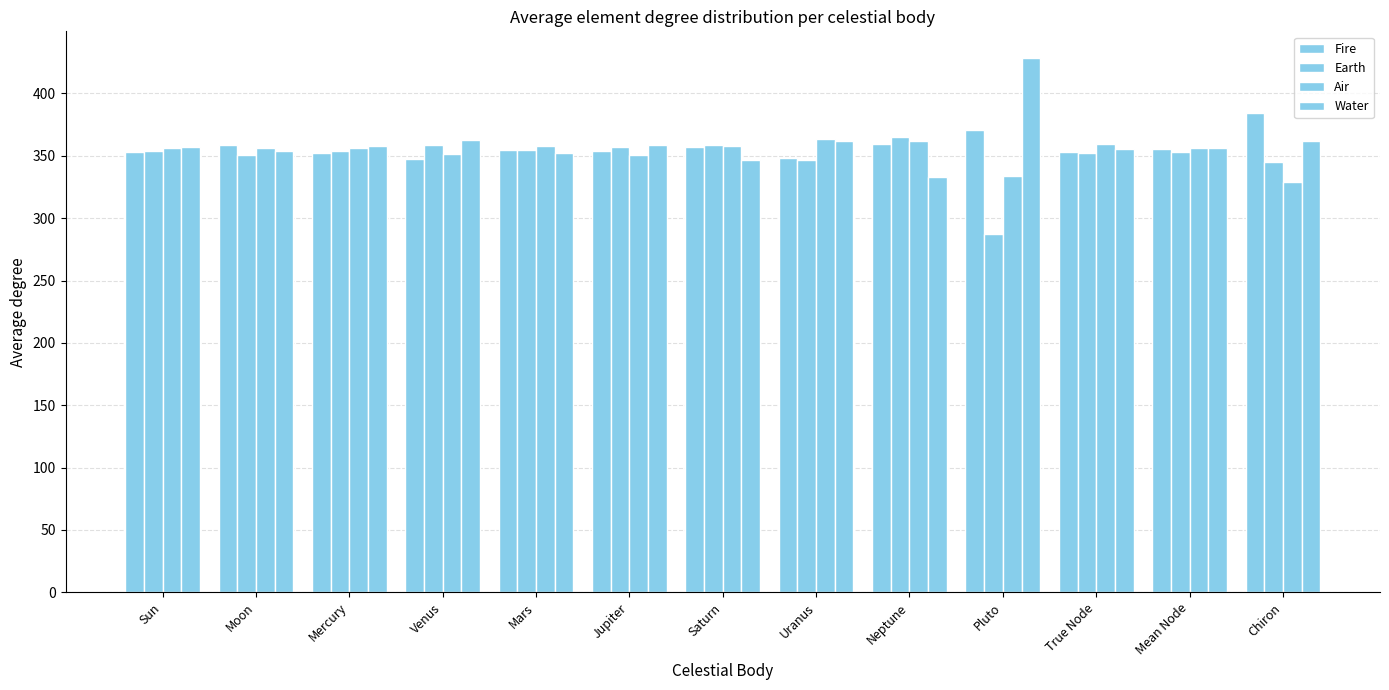

How many categories are shown in the chart?

13